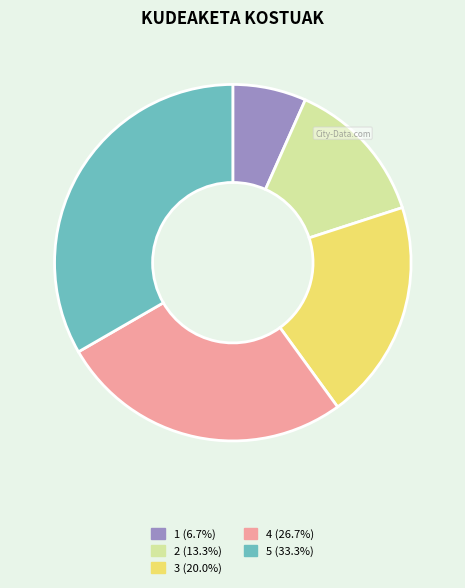

What is the smallest slice in the pie chart?

1